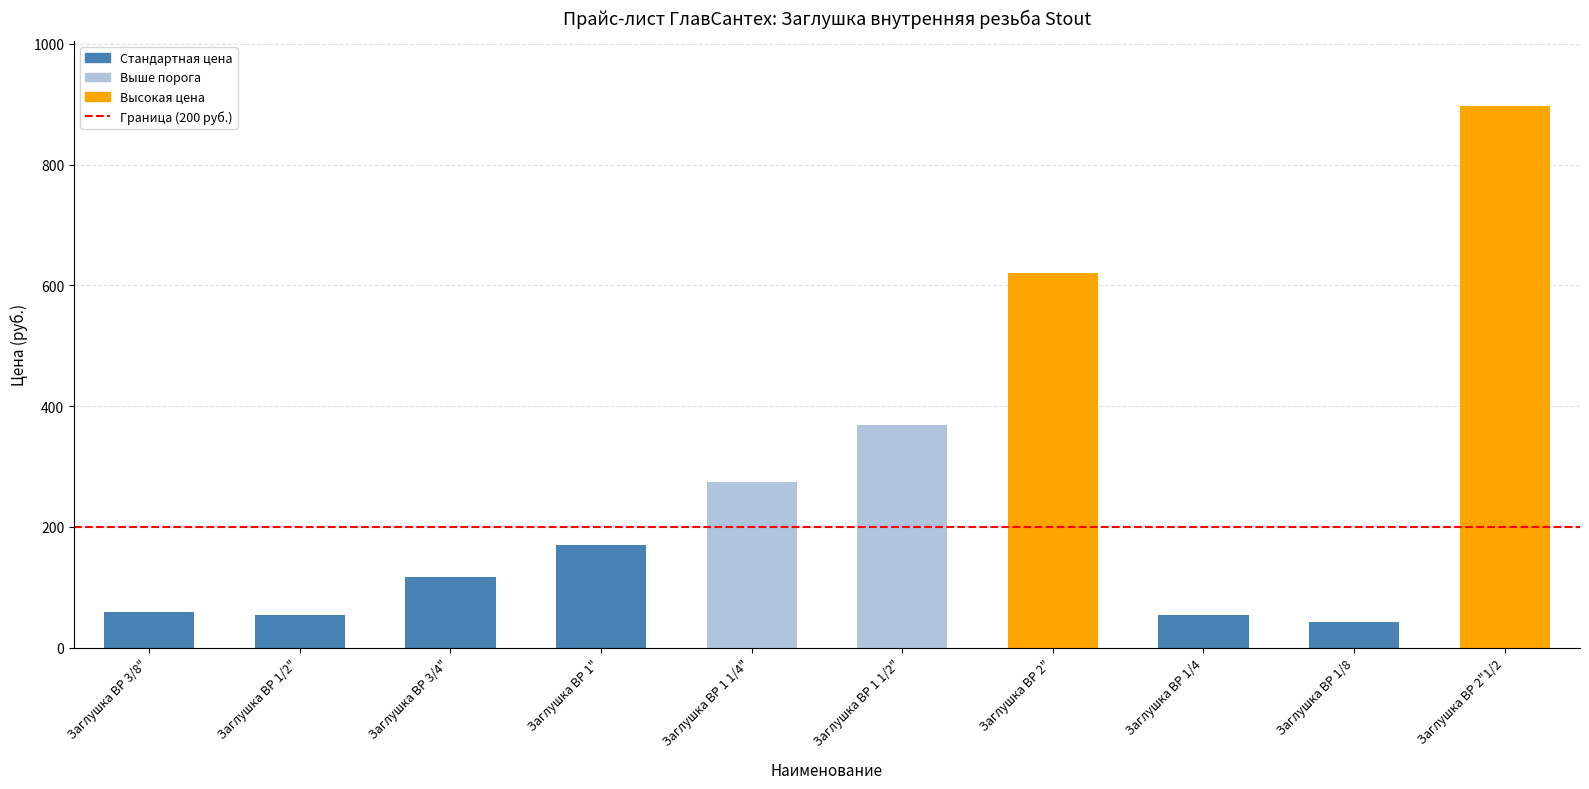

What is the smallest value displayed?

43